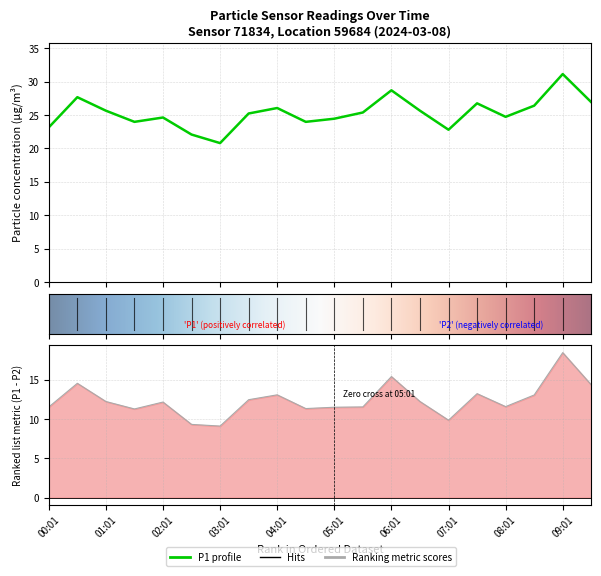

At which category does the data reach its first local peak?

00:31